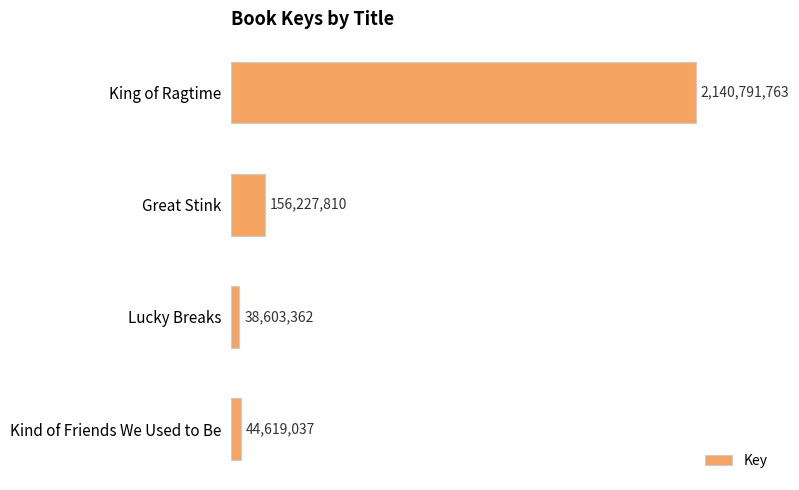

At which label is the value closest to 1089697562?

Great Stink